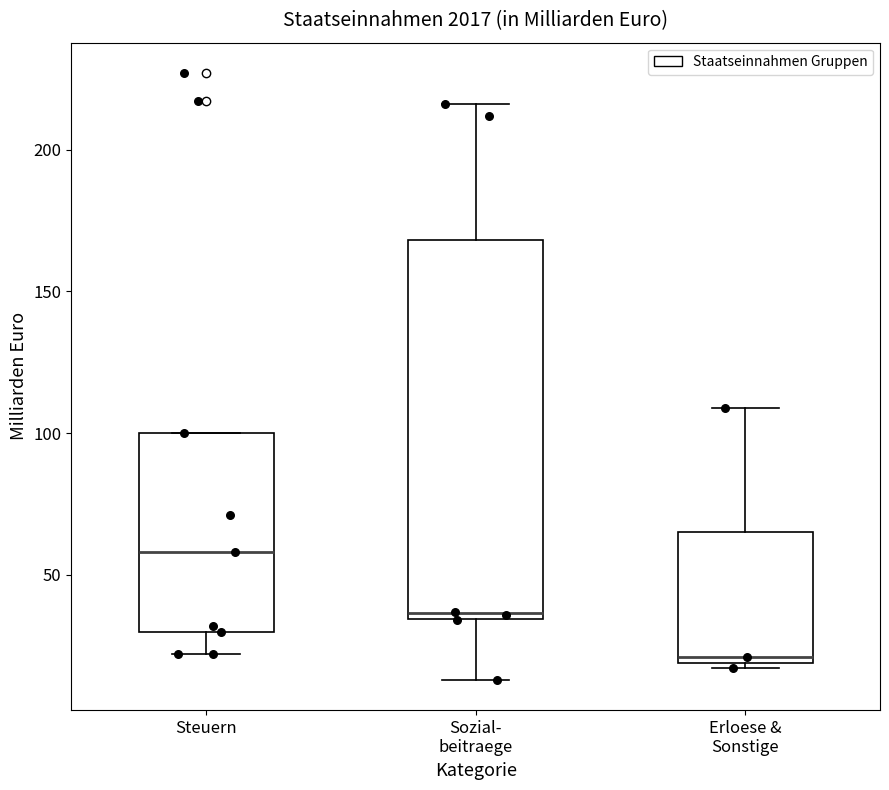

Reading left to right, read every box against the y-axis: the position of its median line, the range the box covers, and the ends of its whiskers. The values are not printed on the chart, so give them approximately, as read against the axis.

Steuern: median 60, box 30 to 100, whiskers 20 to 100
Sozial- beitraege: median 35 (just above the box's lower edge), box 35 to 170, whiskers 15 to 215
Erloese & Sonstige: median 20 (just above the box's lower edge), box 20 to 65, whiskers 15 to 110